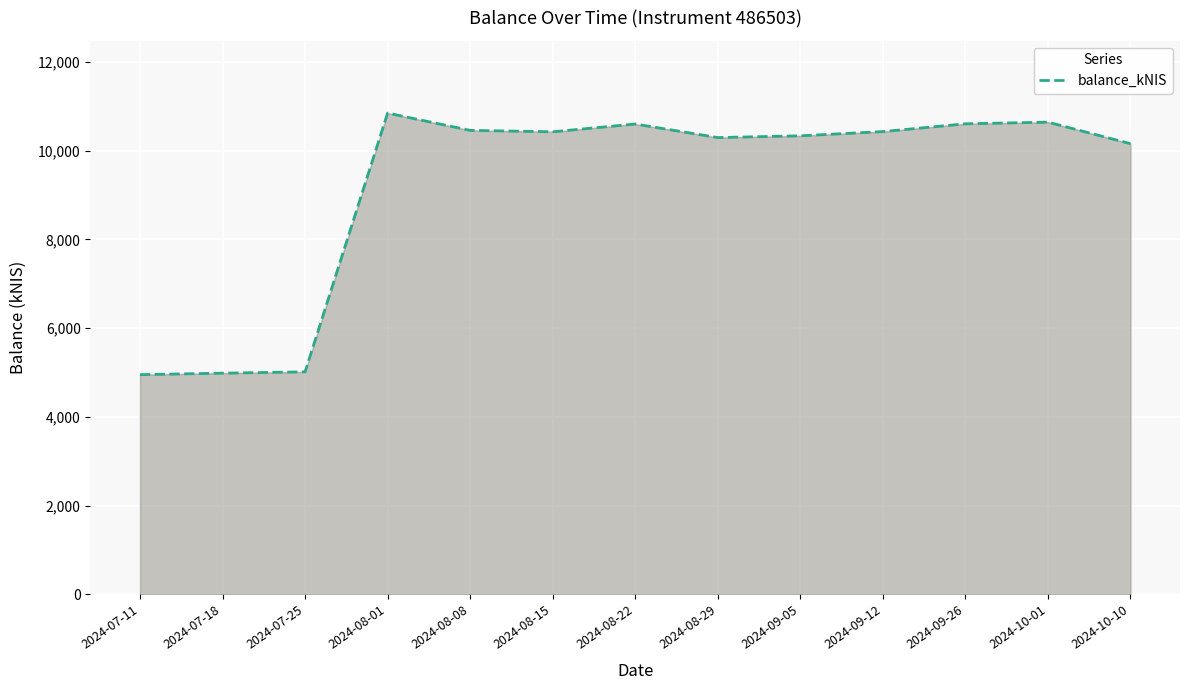

Which label corresponds to the largest value in the chart?

2024-08-01